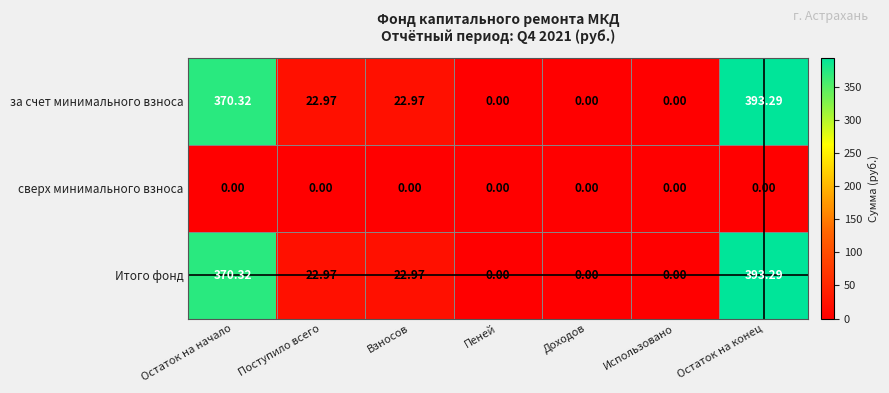

Is the value of за счет минимального взноса at Пеней greater than the value of Итого фонд at Взносов?

No